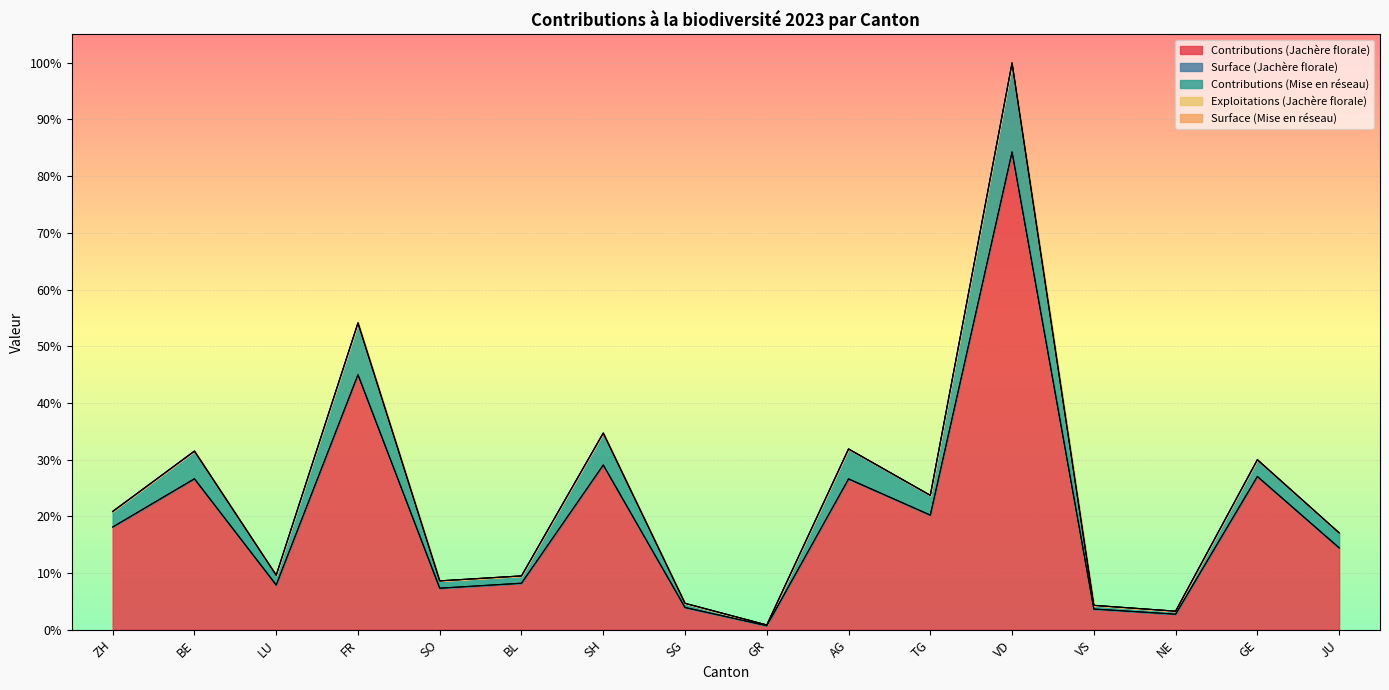

Does the chart display data point markers on the line(s)?

No